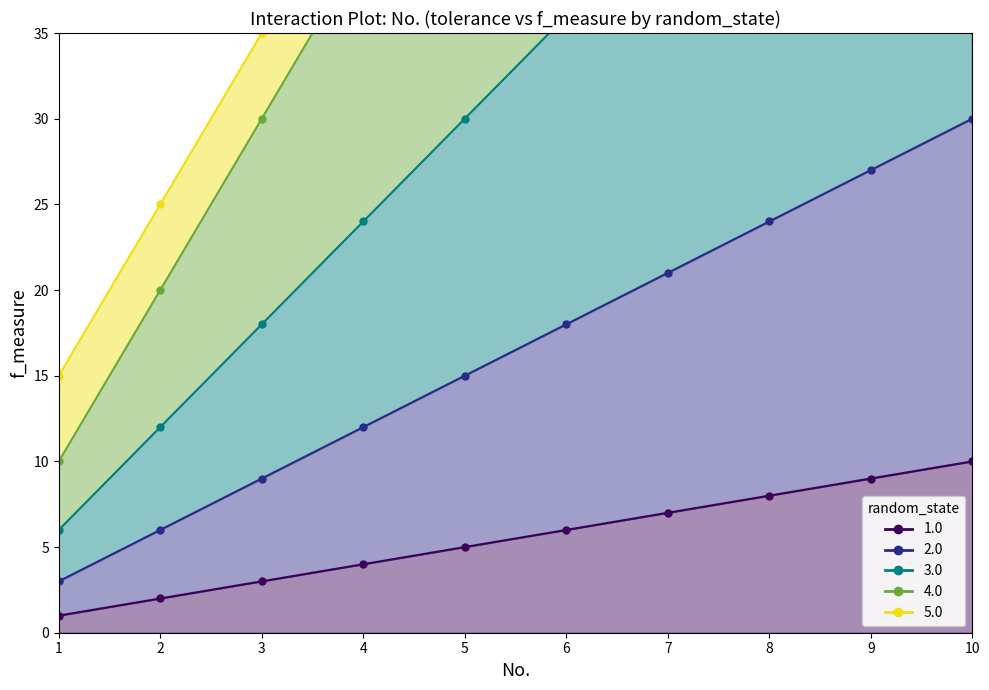

At which category does the chart reach its minimum across all series?

1